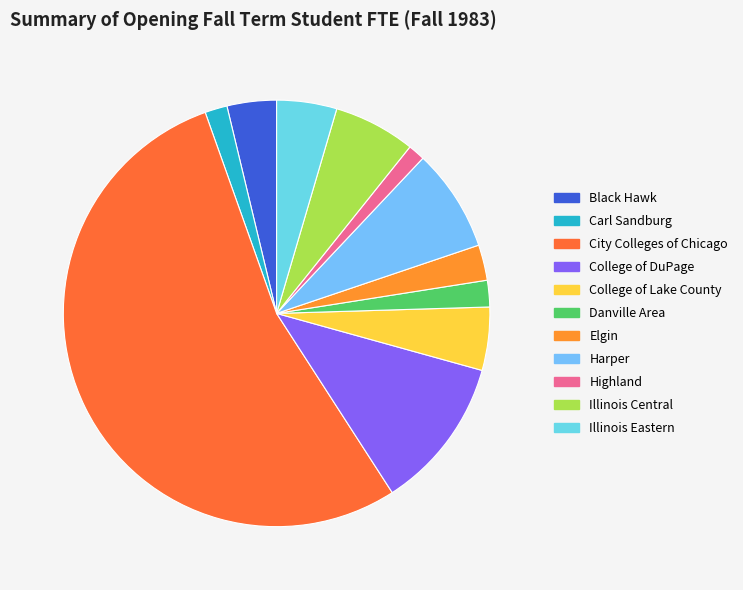

How many slices are in this pie chart?

11